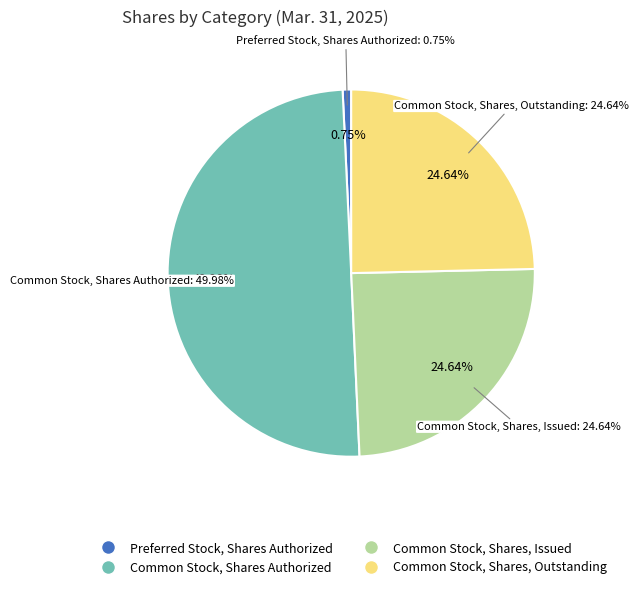

To the nearest percent, what is the difference between the largest and smallest slice percentages?

49%